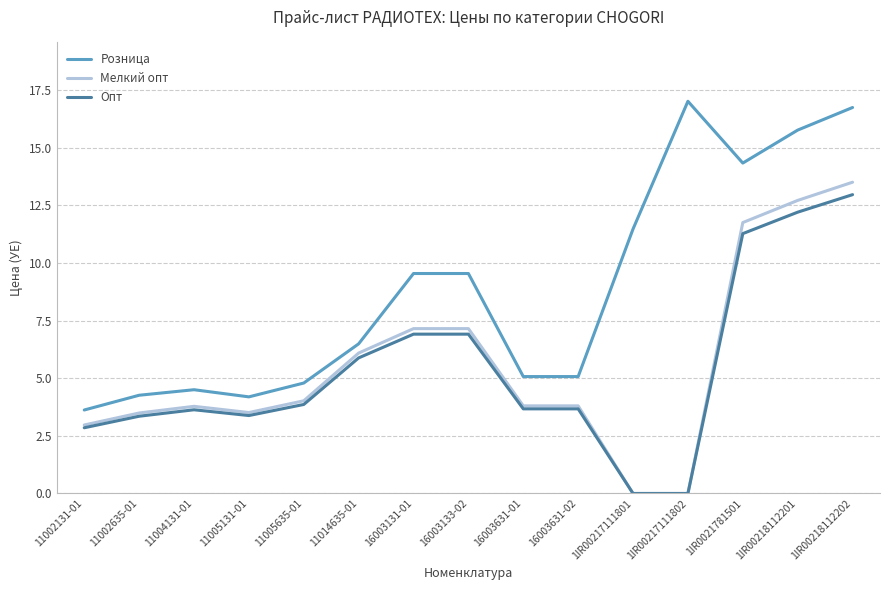

What is the difference between the second highest and minimum values in the Опт series?

12.2